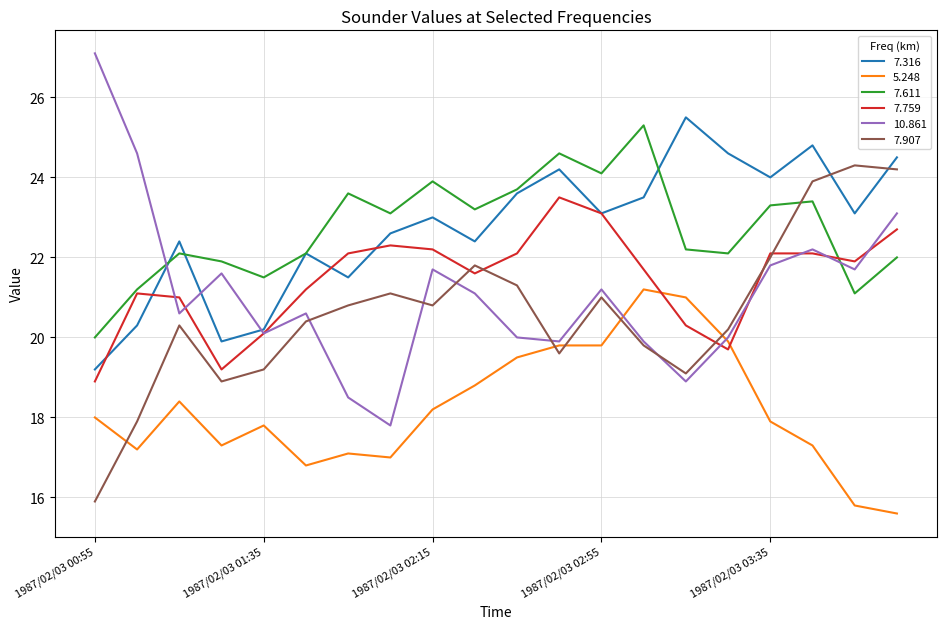

What is the highest value of the 7.759 series?

23.5